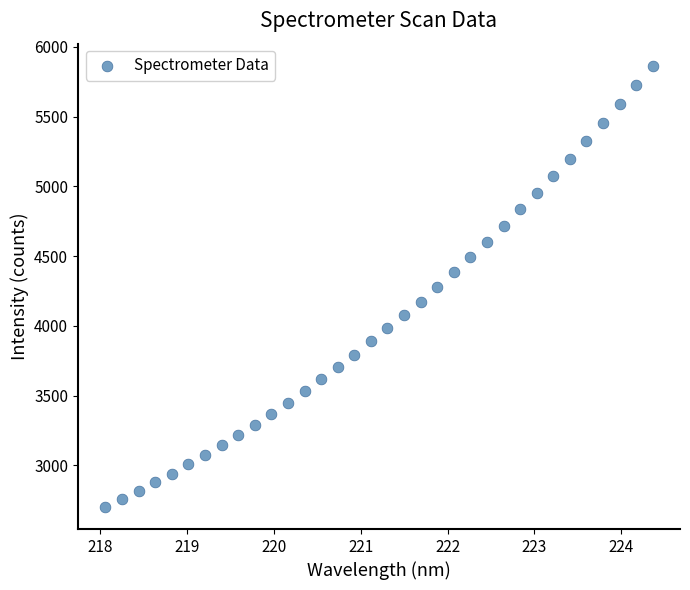

What is the range of X values (max minus min)?

6.3